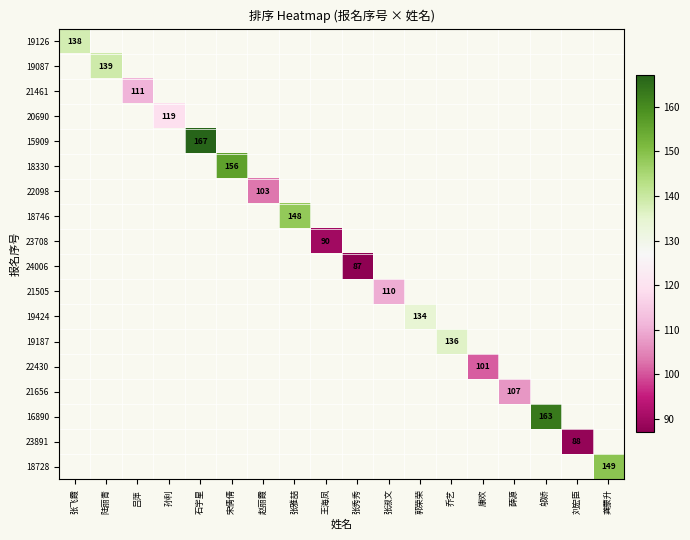

How many values in 16890 are above zero?

1